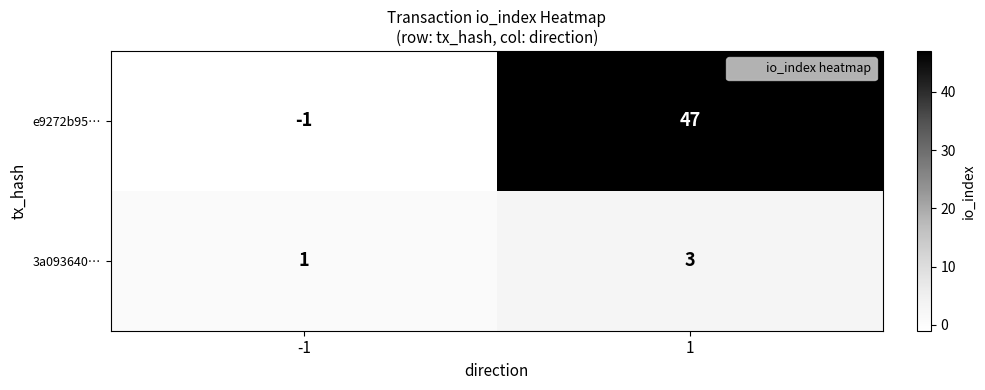

Reading right to left, what are all the values shown in this chart?

e9272b95…: 1=47	-1=-1
3a093640…: 1=3	-1=1